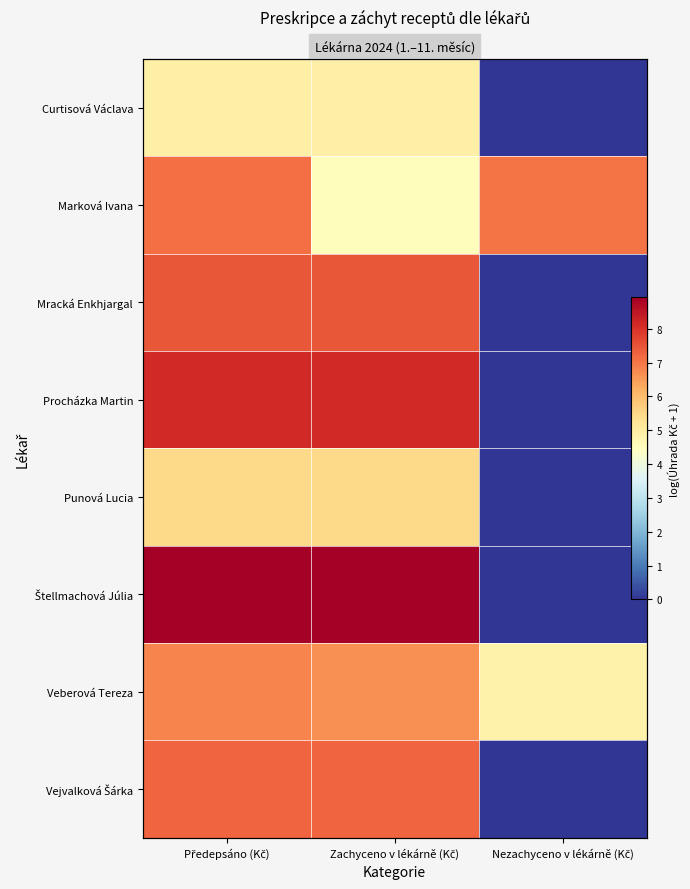

What is the difference between the Procházka Martin values at Nezachyceno v lékárně (Kč) and Předepsáno (Kč)?

8.2